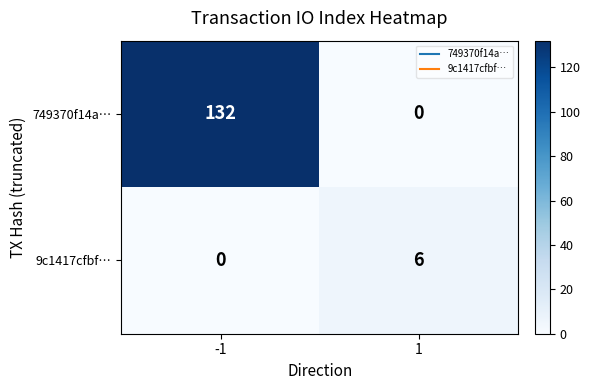

The value of 9c1417cfbf… at 1 is 1. True or false?

False